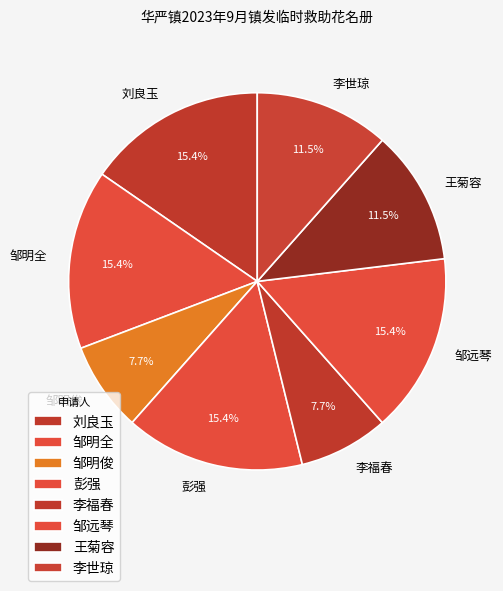

How many slices are in this pie chart?

8